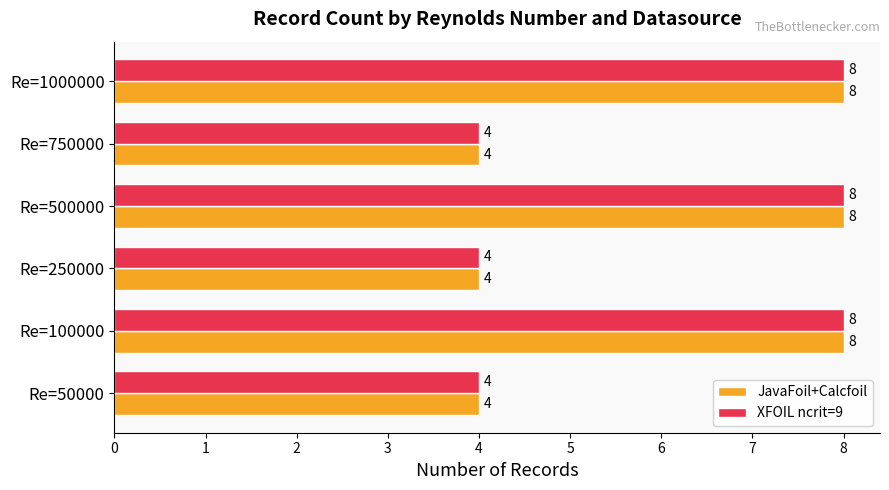

What is the total value across all series at Re=500000?

16